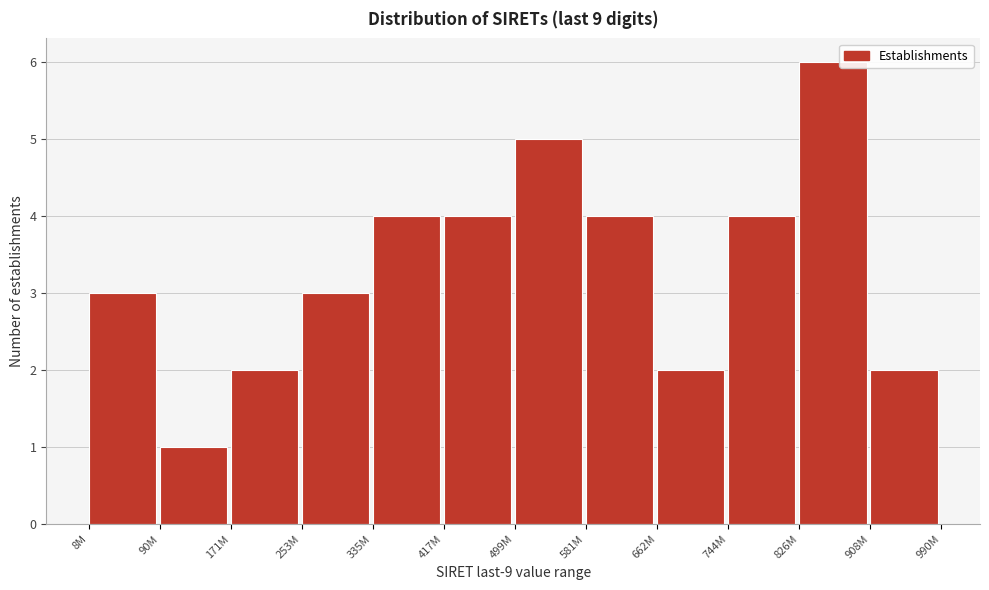

Reading right to left, what are all the values shown in this chart?

2	6	4	2	4	5	4	4	3	2	1	3